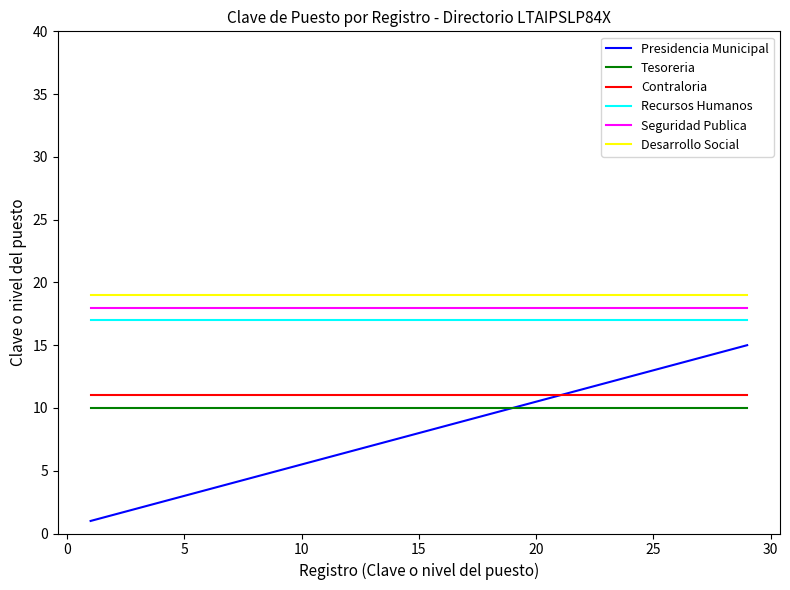

What is the greatest value displayed?

19